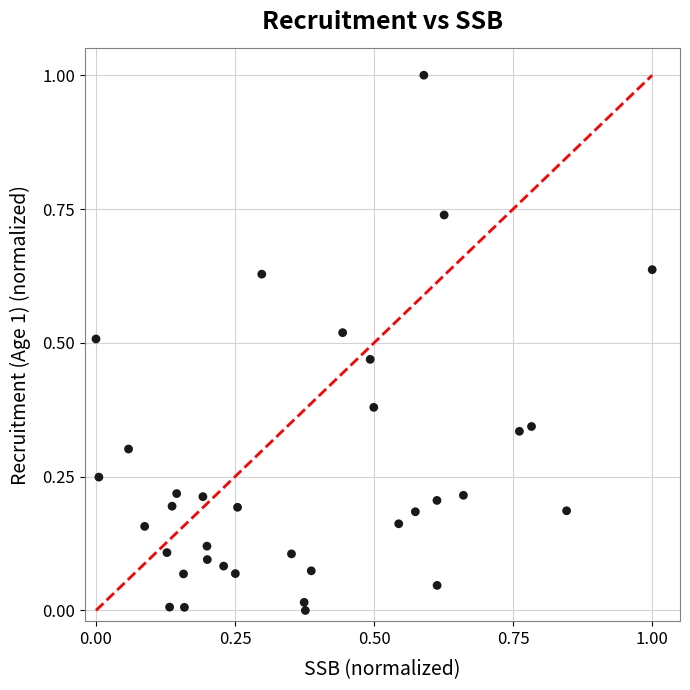

What is the range of X values (max minus min)?

1.0